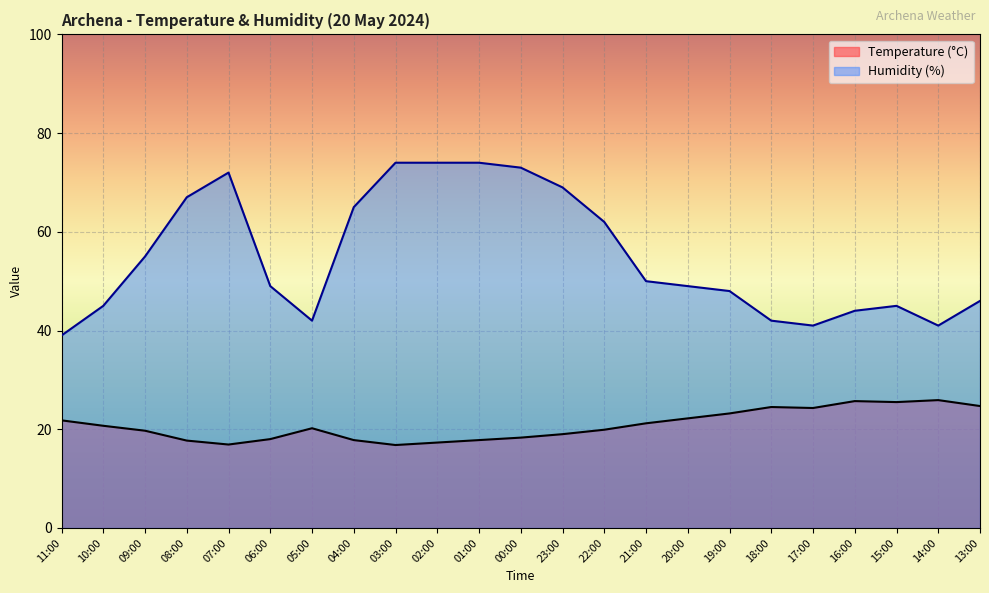

What is the greatest value displayed?

74.0